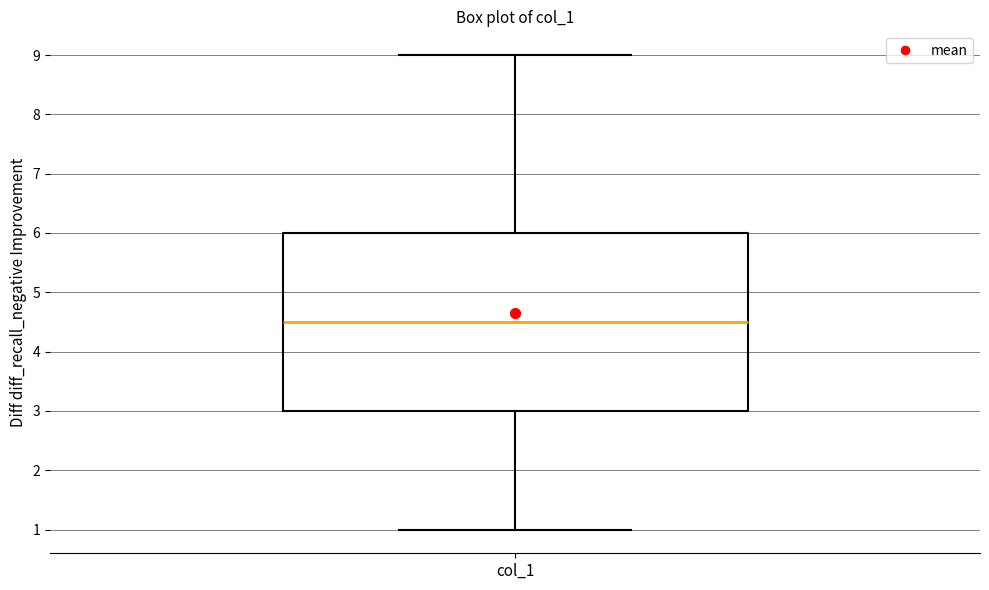

Where does the upper whisker of the box for col_1 end on the y-axis? The values are not printed on the chart, so give them approximately, as read against the axis.

9.0